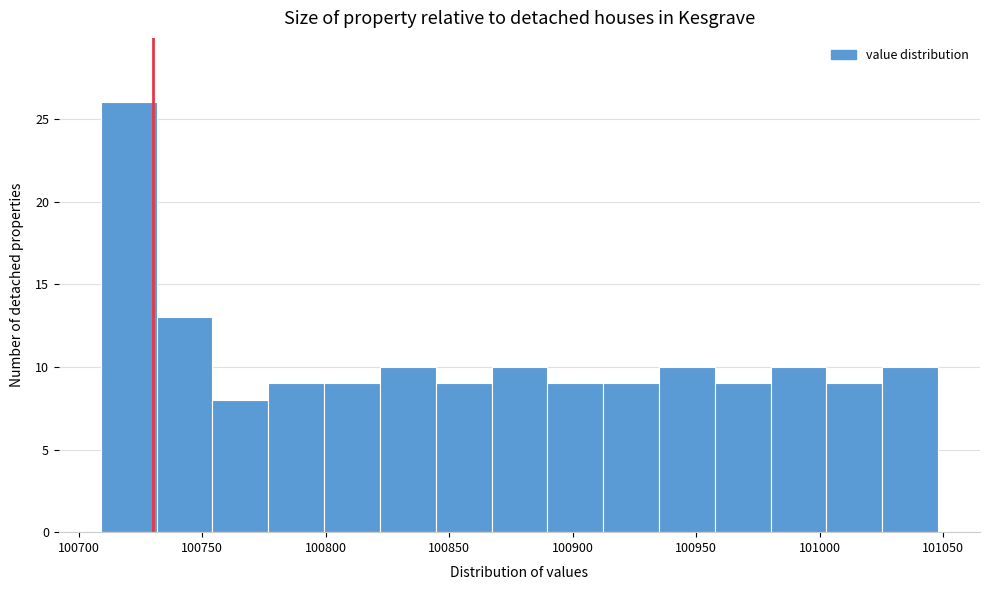

Reading left to right, list every bar in this chart as the range it spans on the x-axis followed by its height. Neither the bar edges nor the heights are printed on the chart, so give them approximately, as read against the axes.

100710 to 100730: 26
100730 to 100755: 13
100755 to 100775: 8
100775 to 100800: 9
100800 to 100820: 9
100820 to 100845: 10
100845 to 100865: 9
100865 to 100890: 10
100890 to 100910: 9
100910 to 100935: 9
100935 to 100960: 10
100960 to 100980: 9
100980 to 101005: 10
101005 to 101025: 9
101025 to 101050: 10